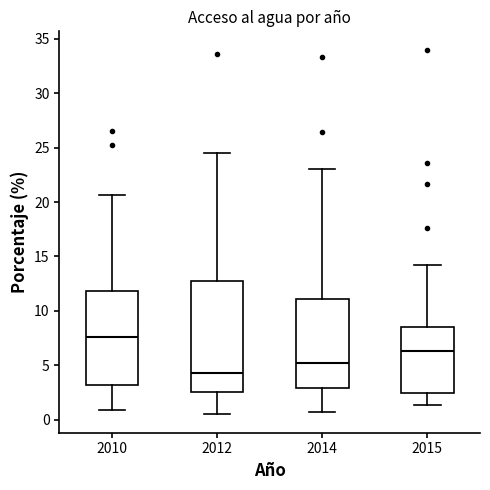

Which box is the tallest, from its lower edge to its upper edge?

2012